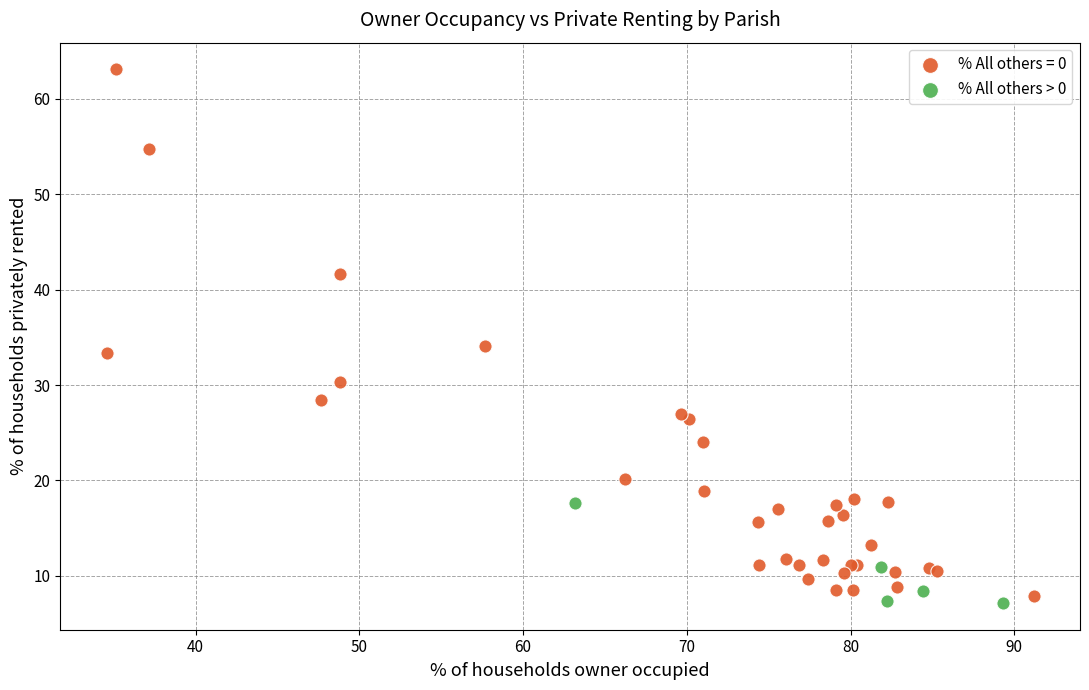

Which series has the widest spread of Y values?

% All others = 0